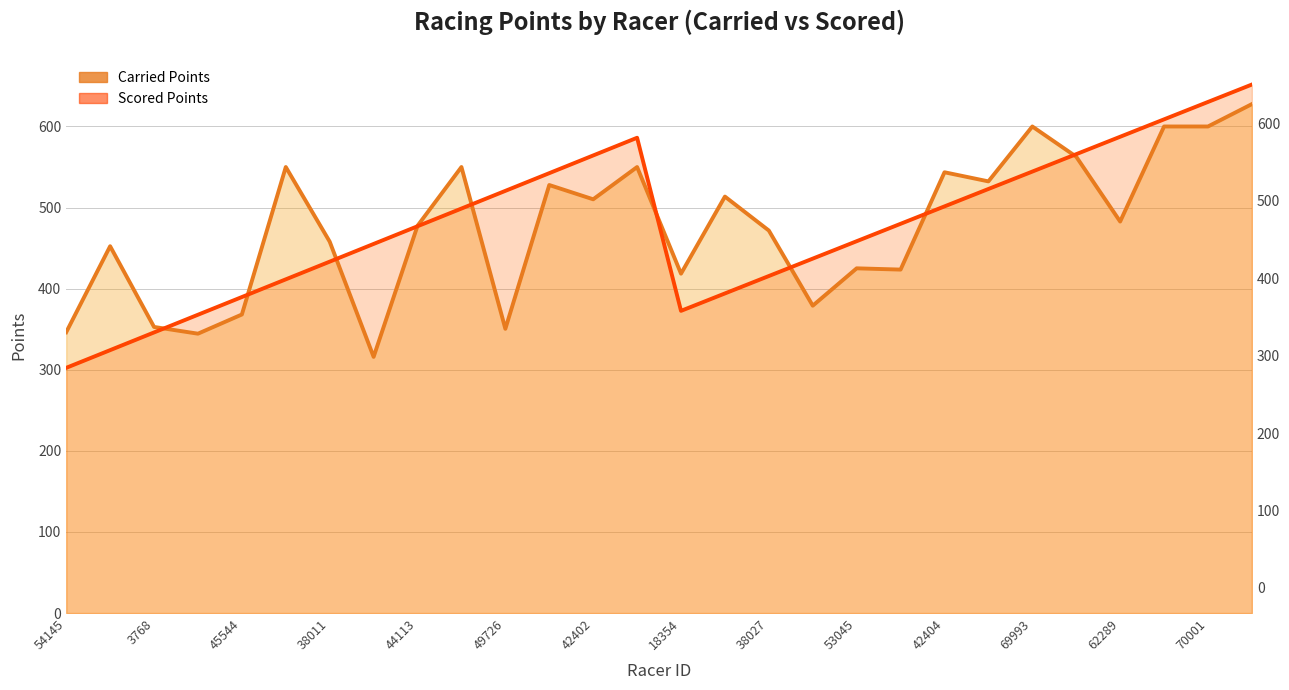

True or false: Carried Points has a value of 510.2 at 42402.

True